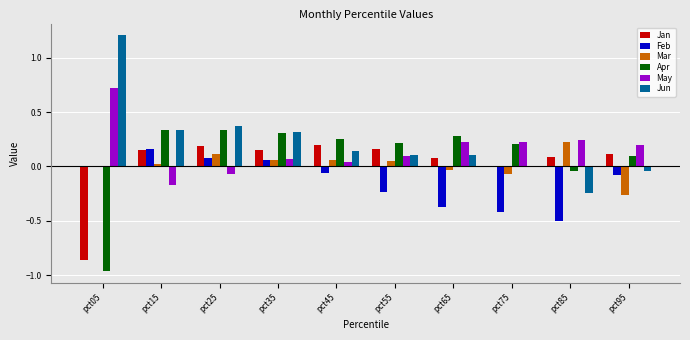

Are the bars grouped side by side (vs. stacked)?

Yes